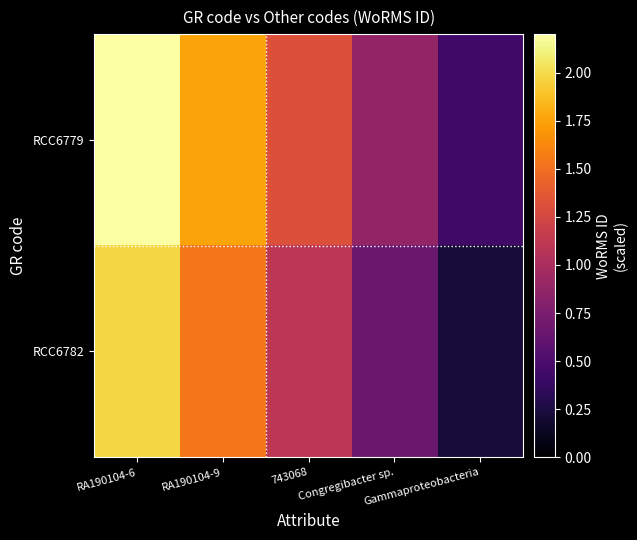

Reading left to right, extract all data points from this chart.

RCC6779: RA190104-6=2.2	RA190104-9=1.8	743068=1.3	Congregibacter sp.=0.9	Gammaproteobacteria=0.4
RCC6782: RA190104-6=2.0	RA190104-9=1.5	743068=1.1	Congregibacter sp.=0.7	Gammaproteobacteria=0.2